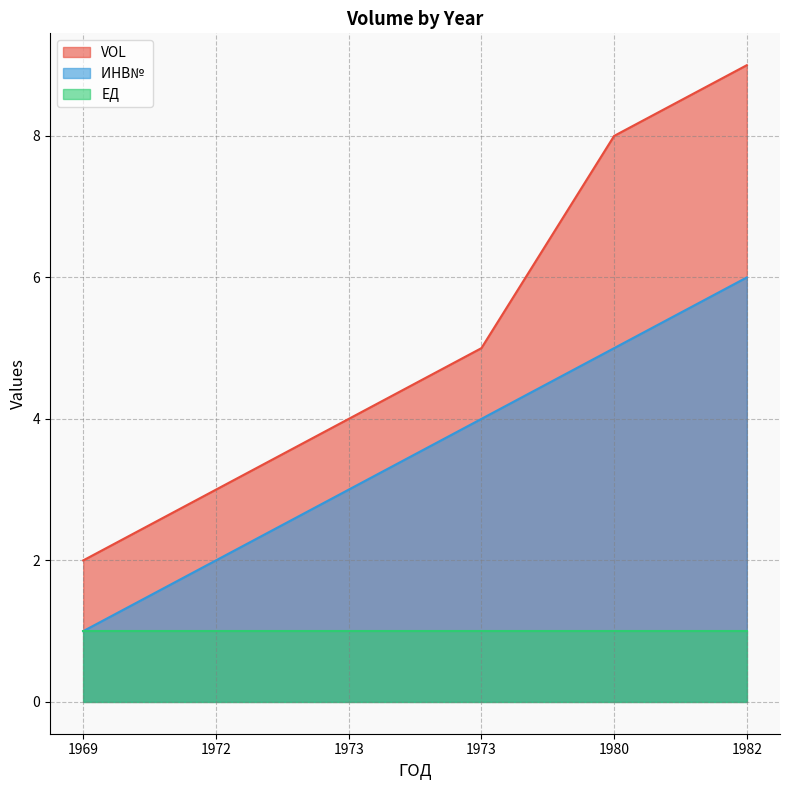

What is the spread (max minus min) of values at 1972?

2